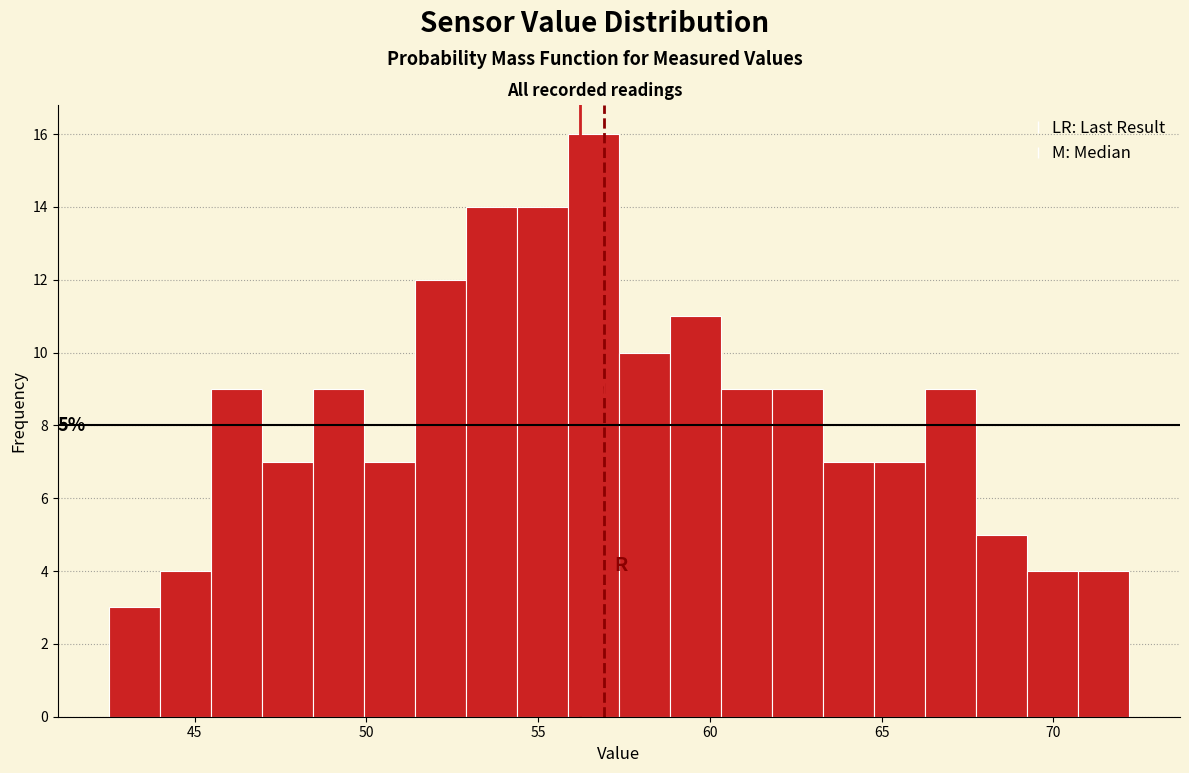

Around what value on the x-axis is the tallest bar? Give the approximate position of its centre, as read against the axis.

56.5